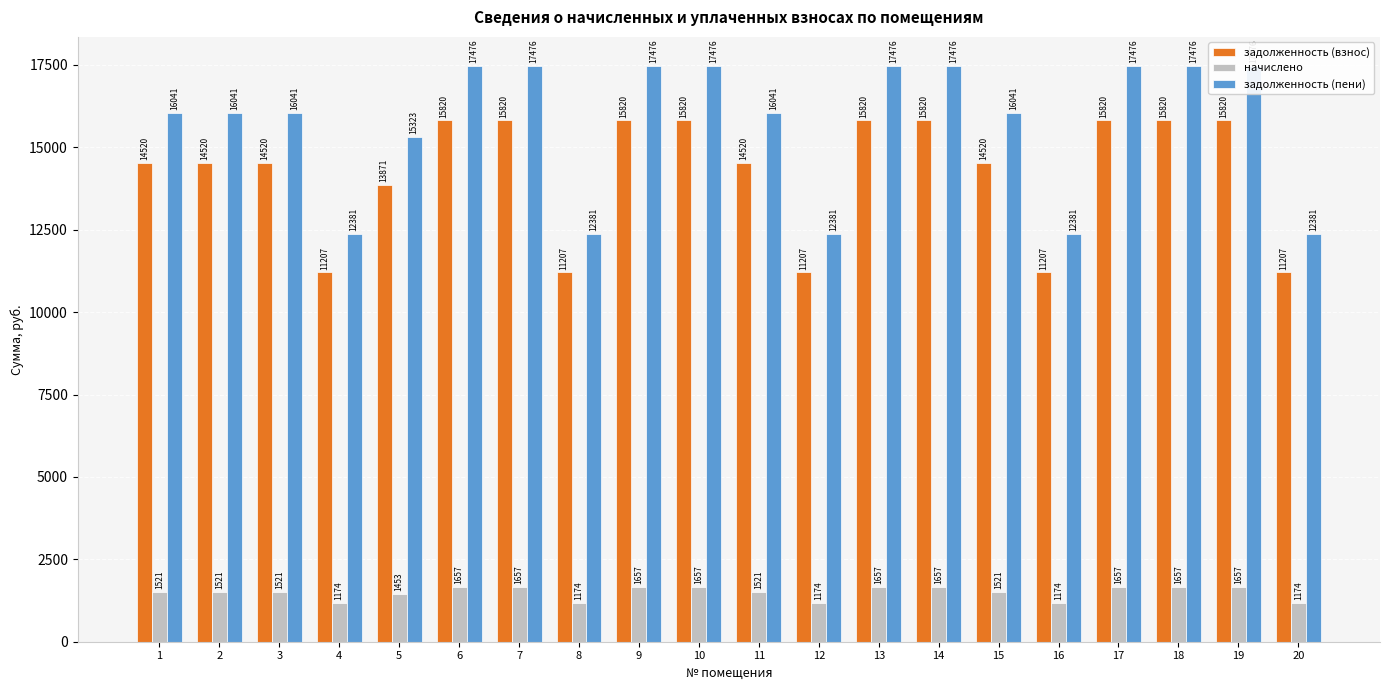

What is the greatest value displayed?

17476.5